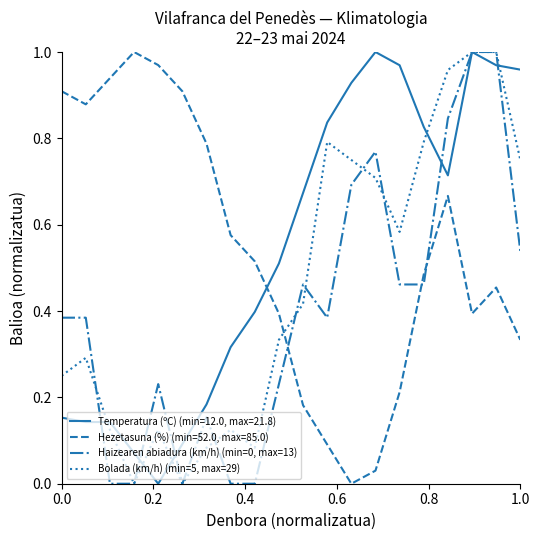

What is the sum of all Haizearen abiadura (km/h) (min=0, max=13) values?

8.0